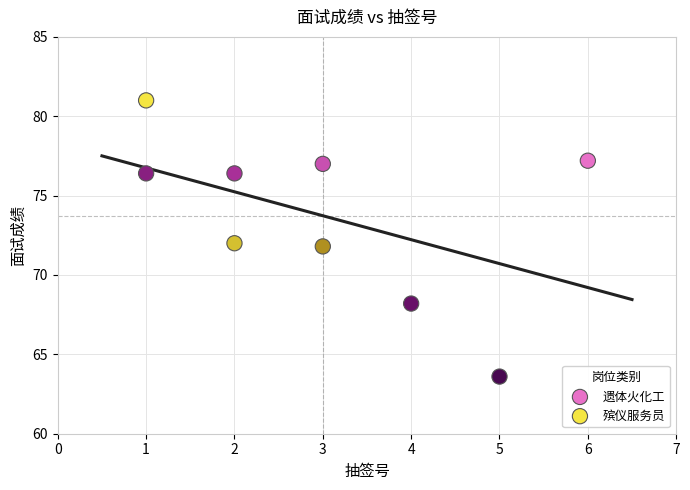

Which series reaches the minimum Y coordinate?

遗体火化工